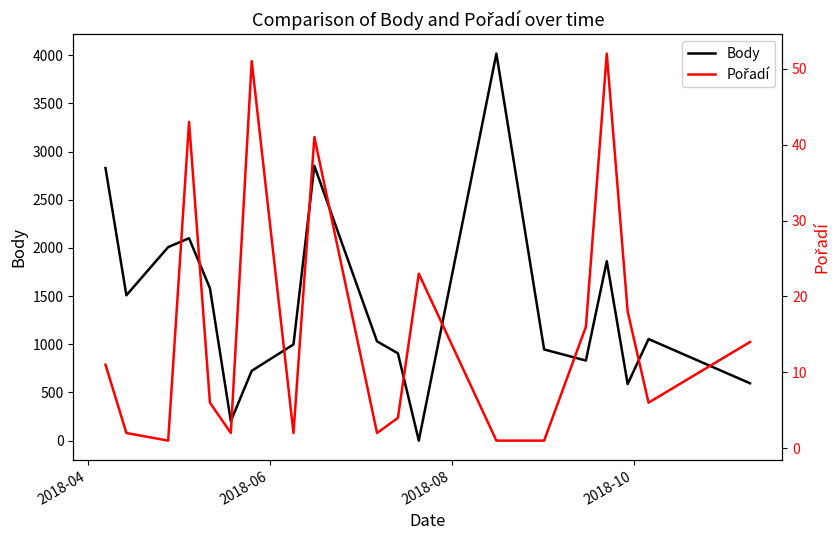

At how many categories does at least one series exceed 3910?

1